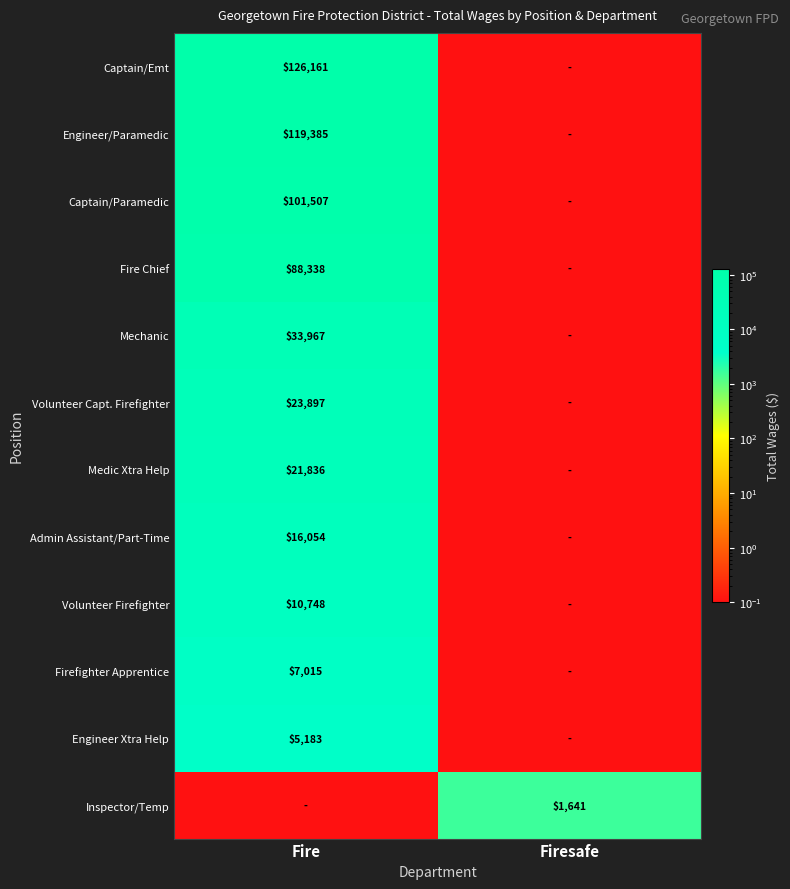

The Admin Assistant/Part-Time series shows 16054.0 at Fire. True or false?

True